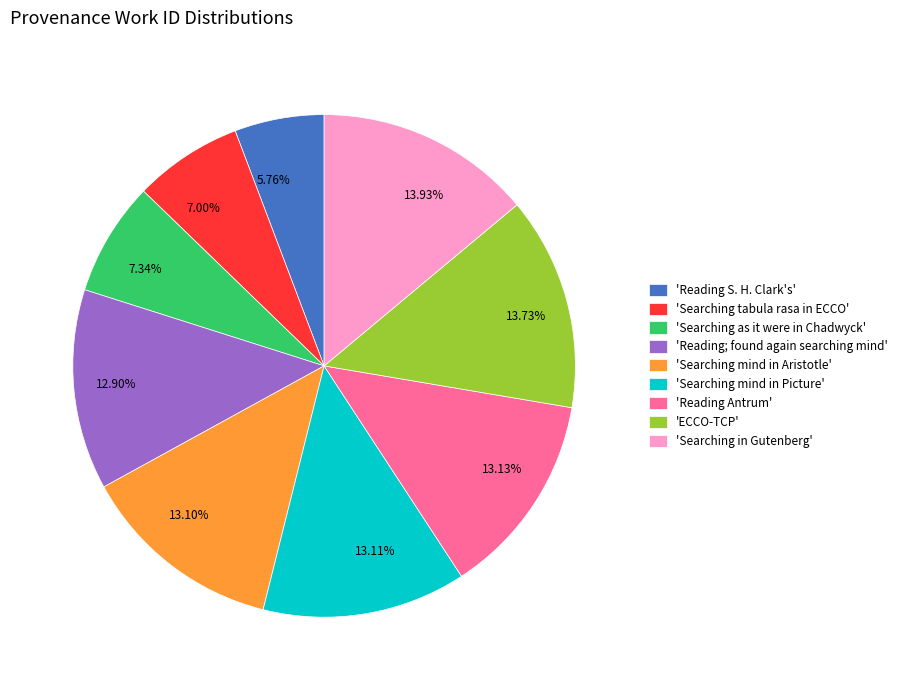

Is there any slice that represents more than half of the pie?

No